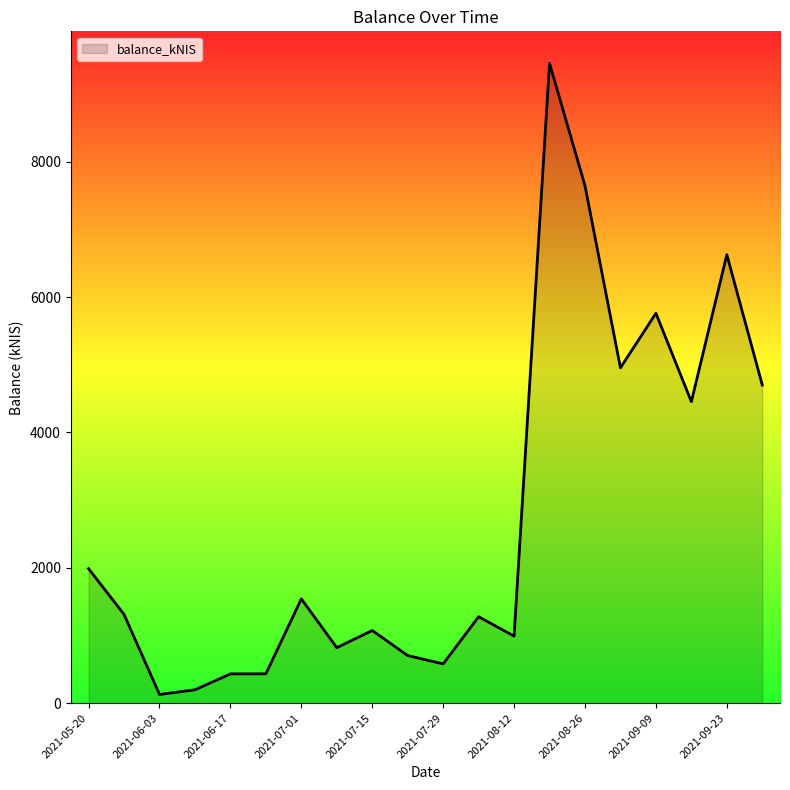

What is the maximum value shown in the chart?

9452.3